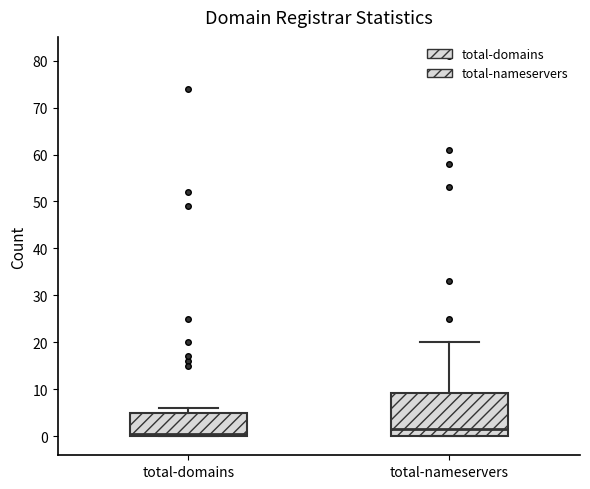

Which box's median line is the highest?

total-nameservers